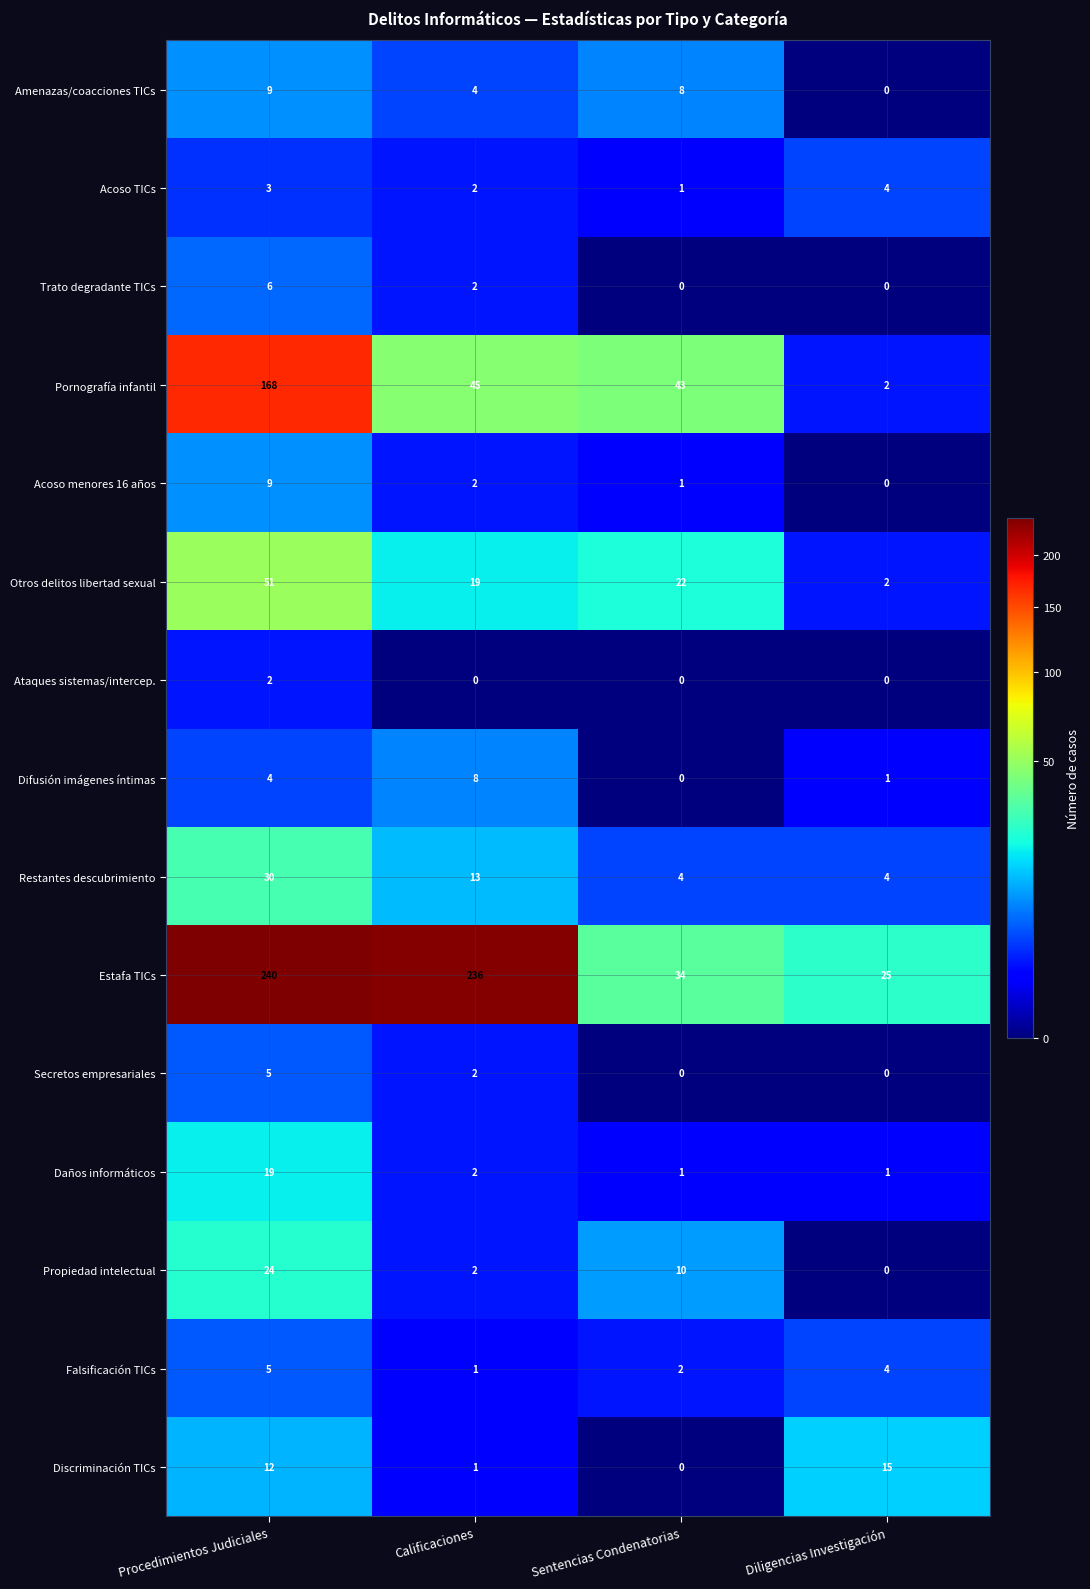

What is the total value across all series at Diligencias Investigación?

58